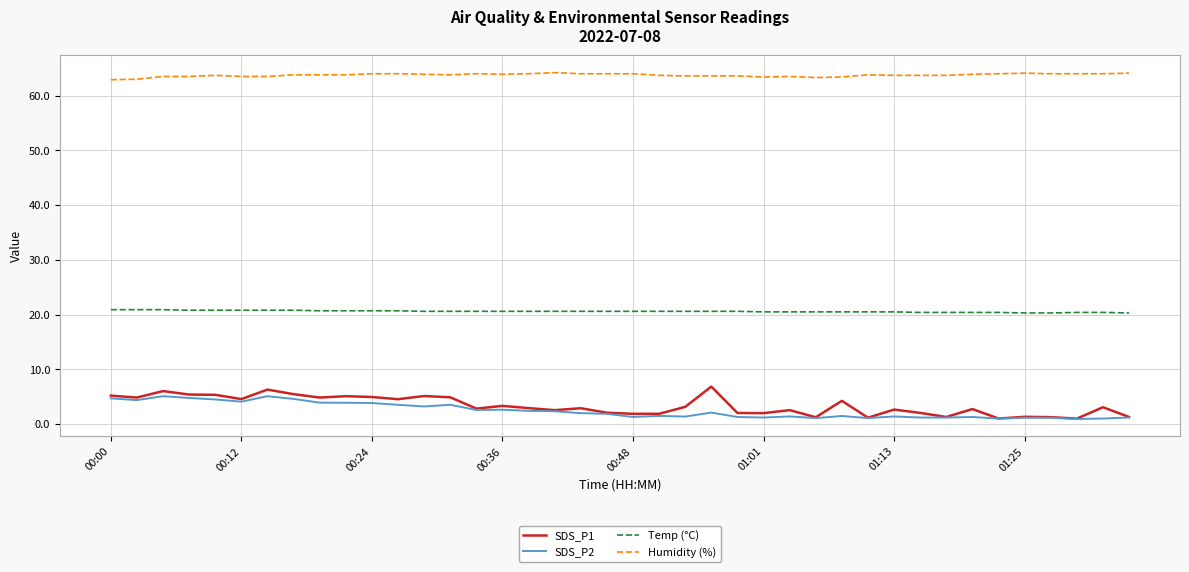

What is the sum of all SDS_P1 values?

134.0